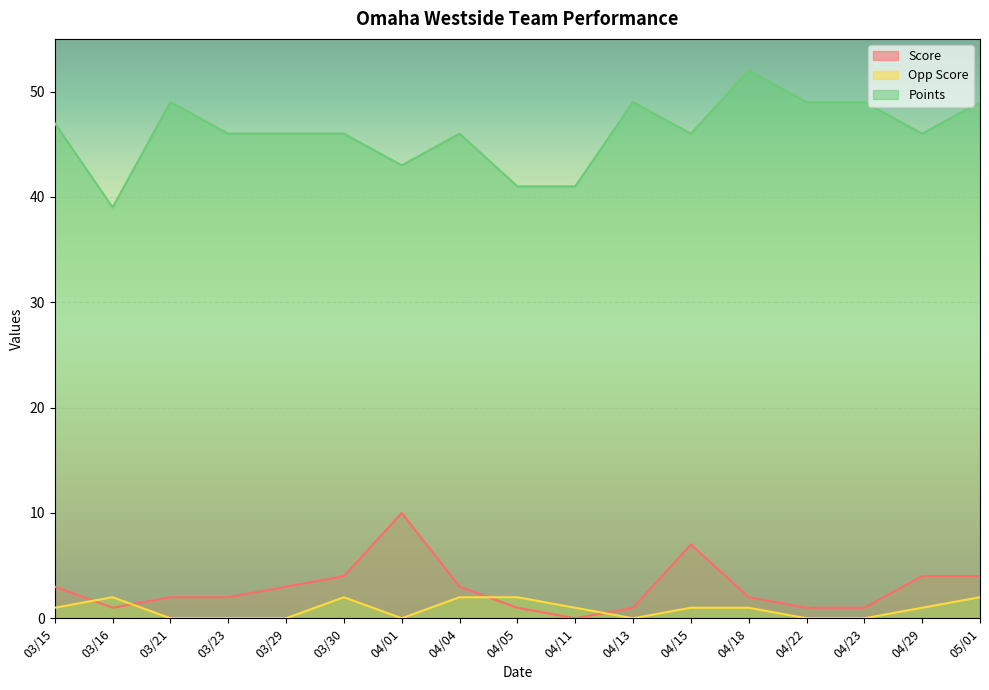

Where does the Points series first go above 46?

03/15